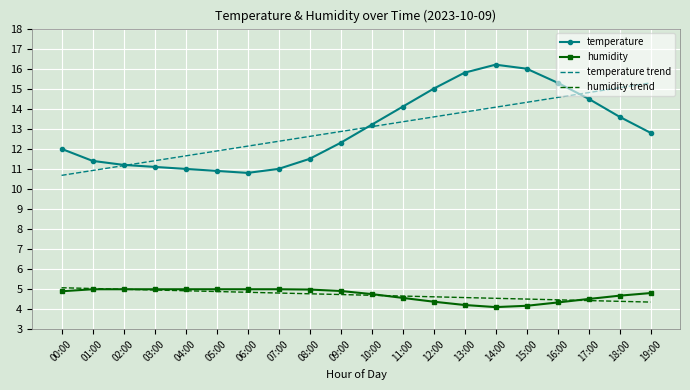

What is the sum of all temperature values?

259.7